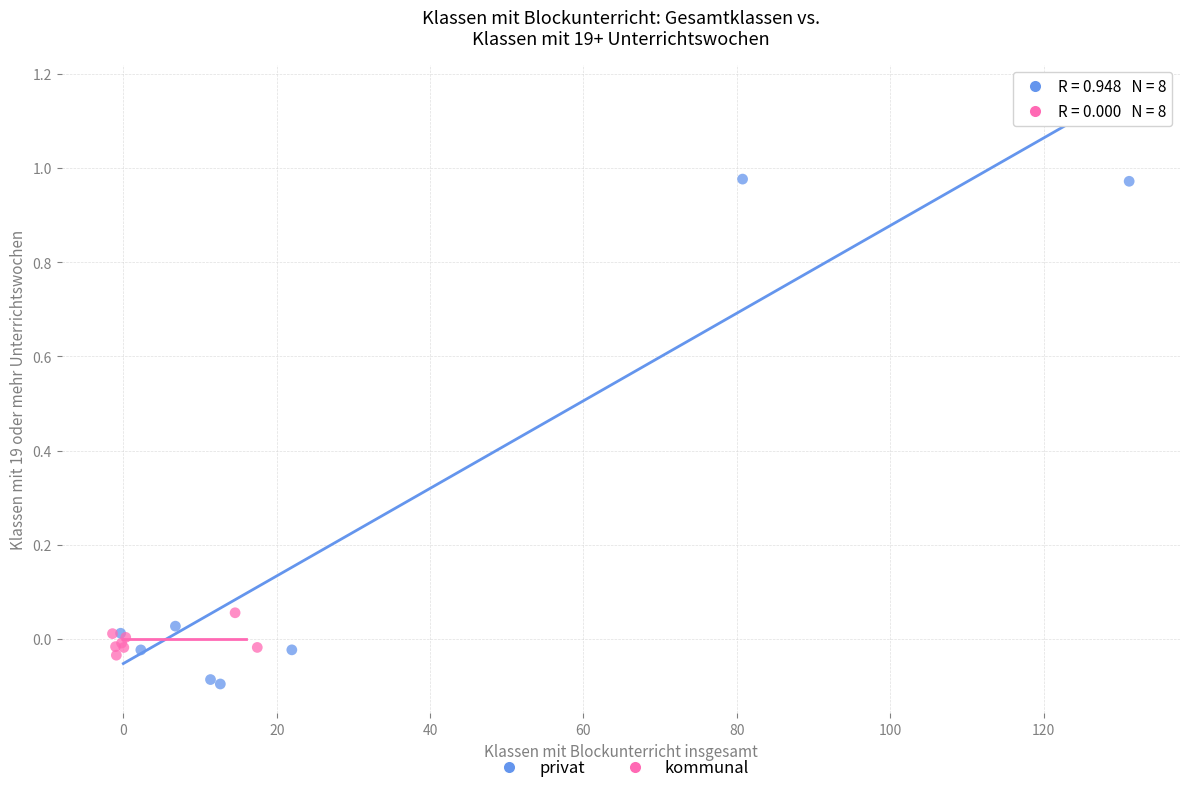

Which series contains the highest Y value?

privat